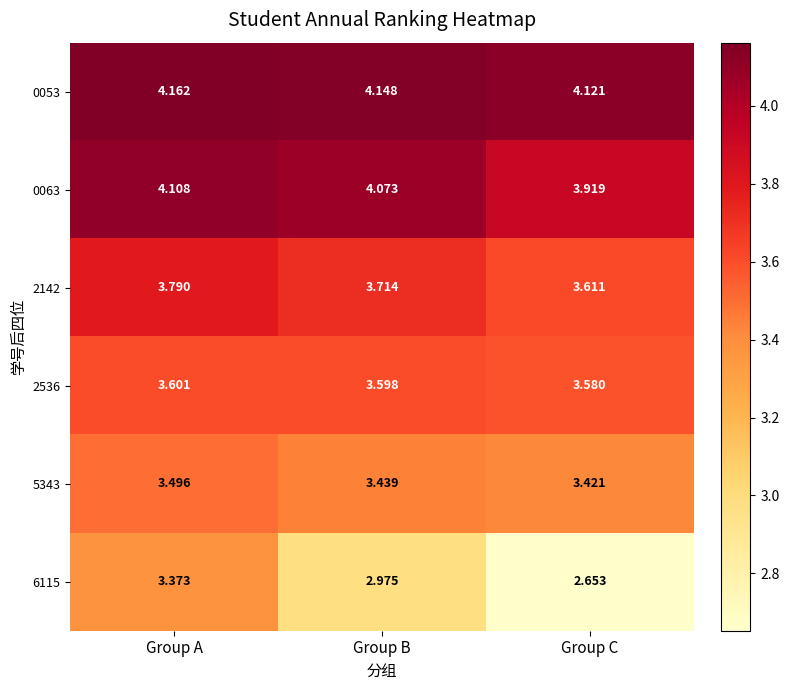

Which series has the largest total across all categories?

0053